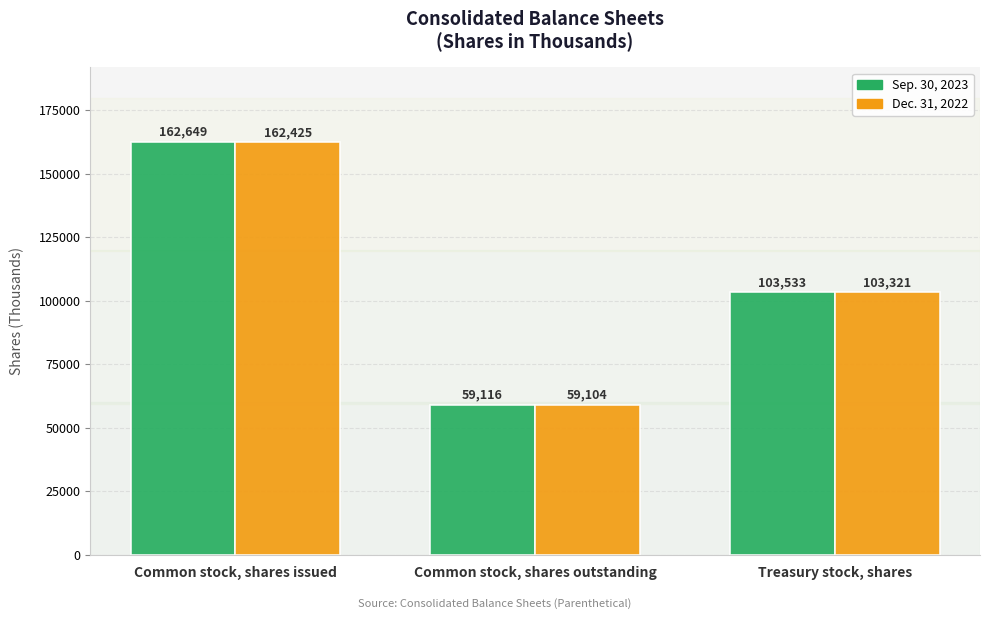

What is the sum of the Sep. 30, 2023 values at Common stock, shares outstanding and Treasury stock, shares?

162649